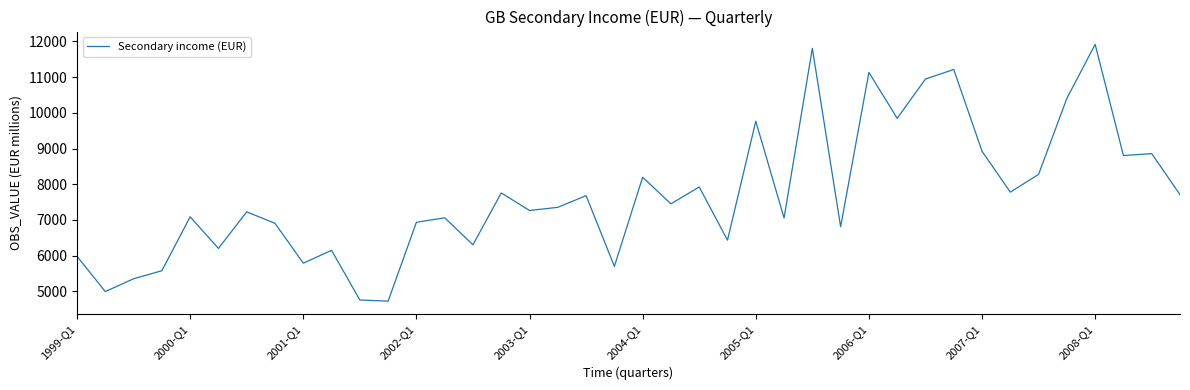

What is the smallest value displayed?

4727.0